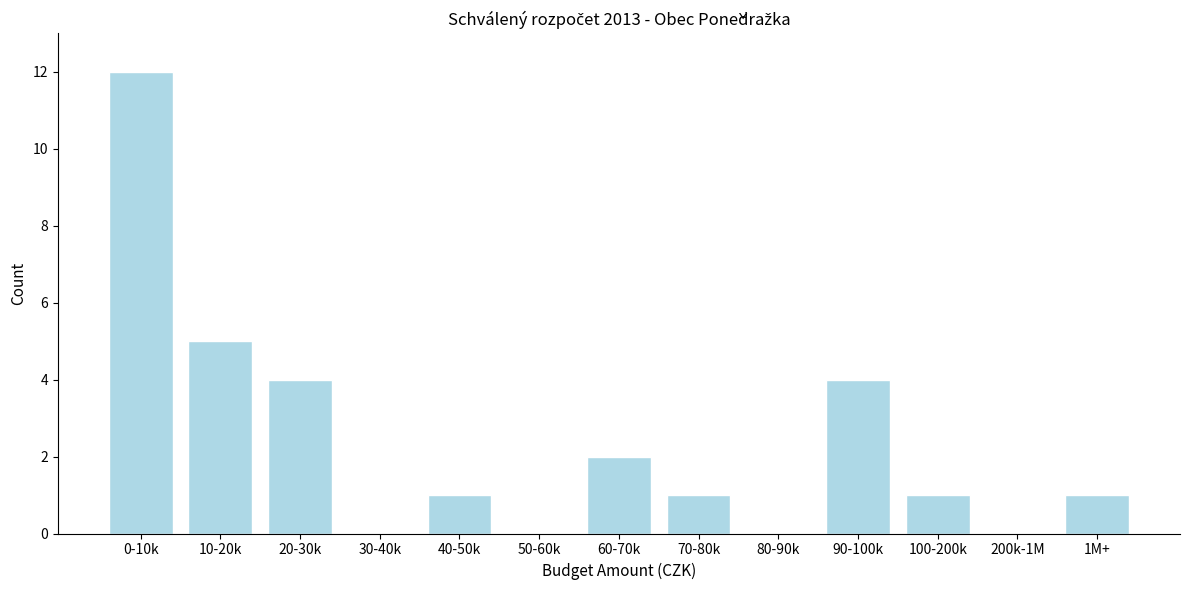

Reading left to right, what are all the values shown in this chart?

0-10k=12	10-20k=5	20-30k=4	30-40k=0	40-50k=1	50-60k=0	60-70k=2	70-80k=1	80-90k=0	90-100k=4	100-200k=1	200k-1M=0	1M+=1